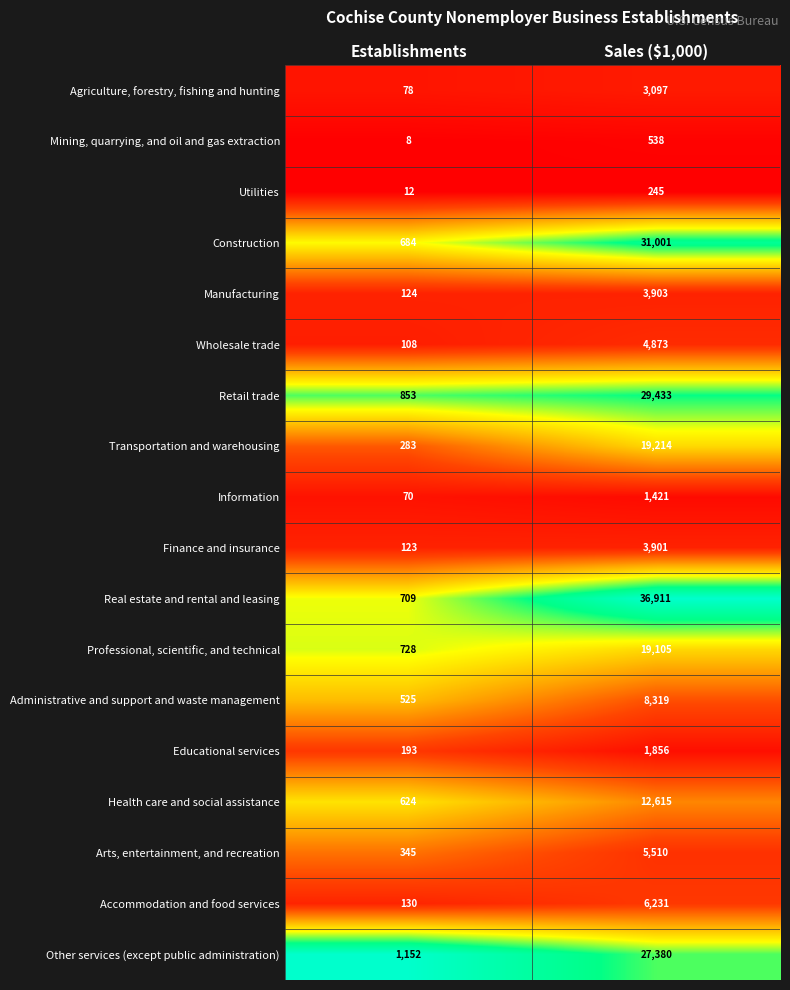

What is the lowest value of the Transportation and warehousing series?

283